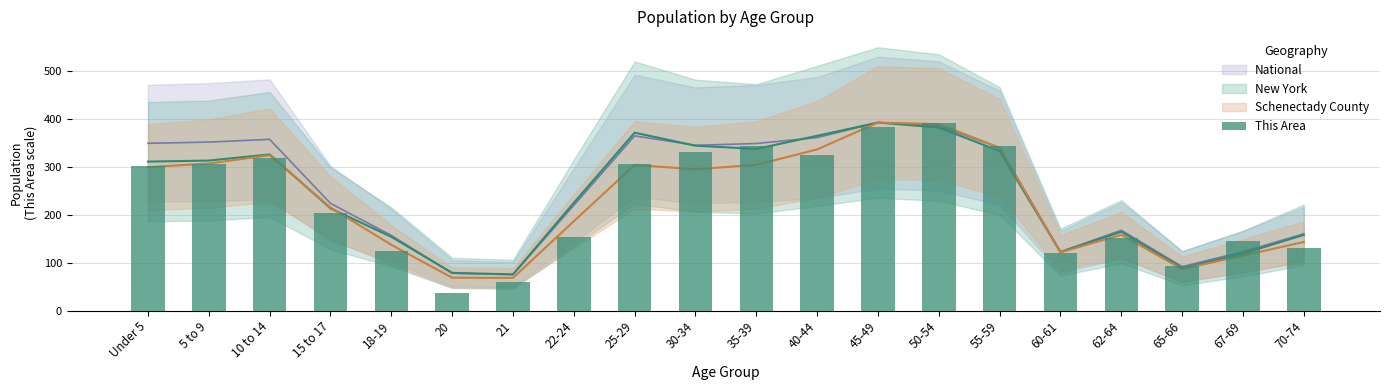

What is the difference between the maximum and minimum values?

355